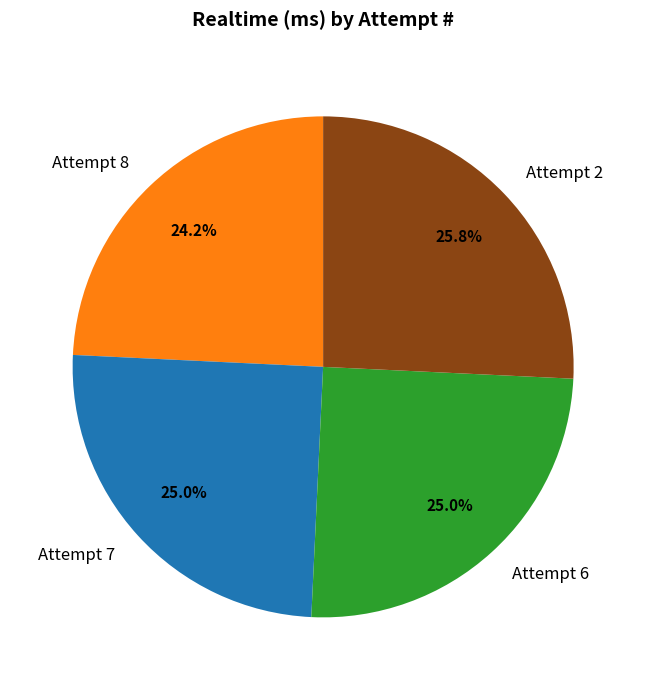

To the nearest percent, what is the average slice percentage?

25%